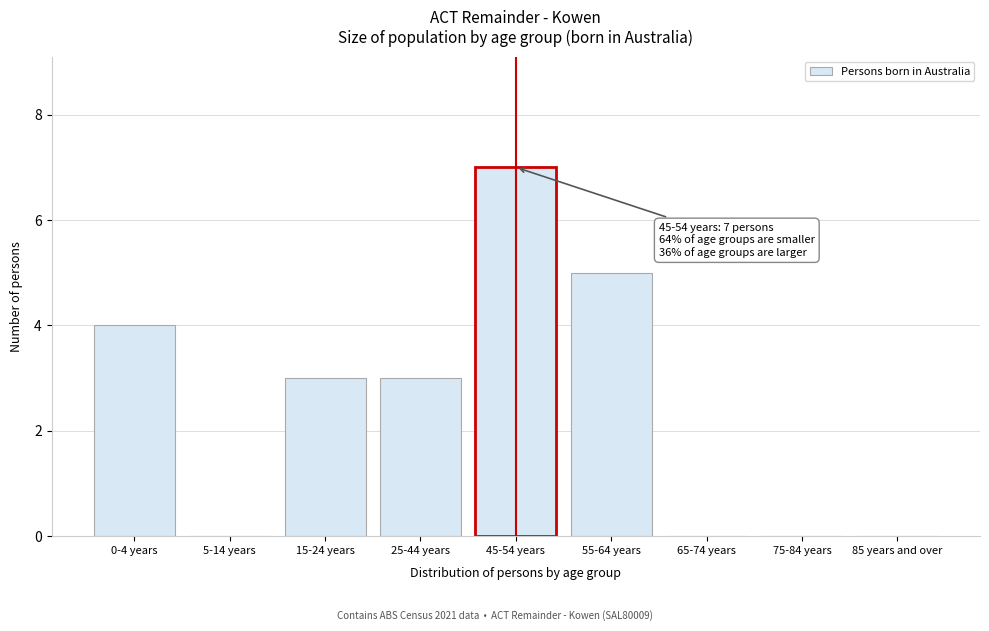

Reading right to left, what are all the values shown in this chart?

85 years and over=0	75-84 years=0	65-74 years=0	55-64 years=5	45-54 years=7	25-44 years=3	15-24 years=3	5-14 years=0	0-4 years=4